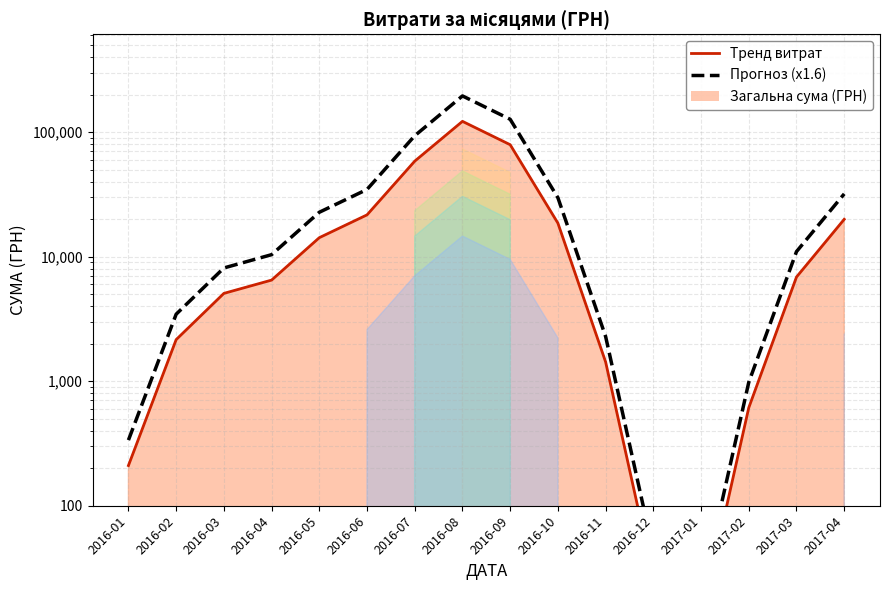

What position from the right is 2016-07?

10